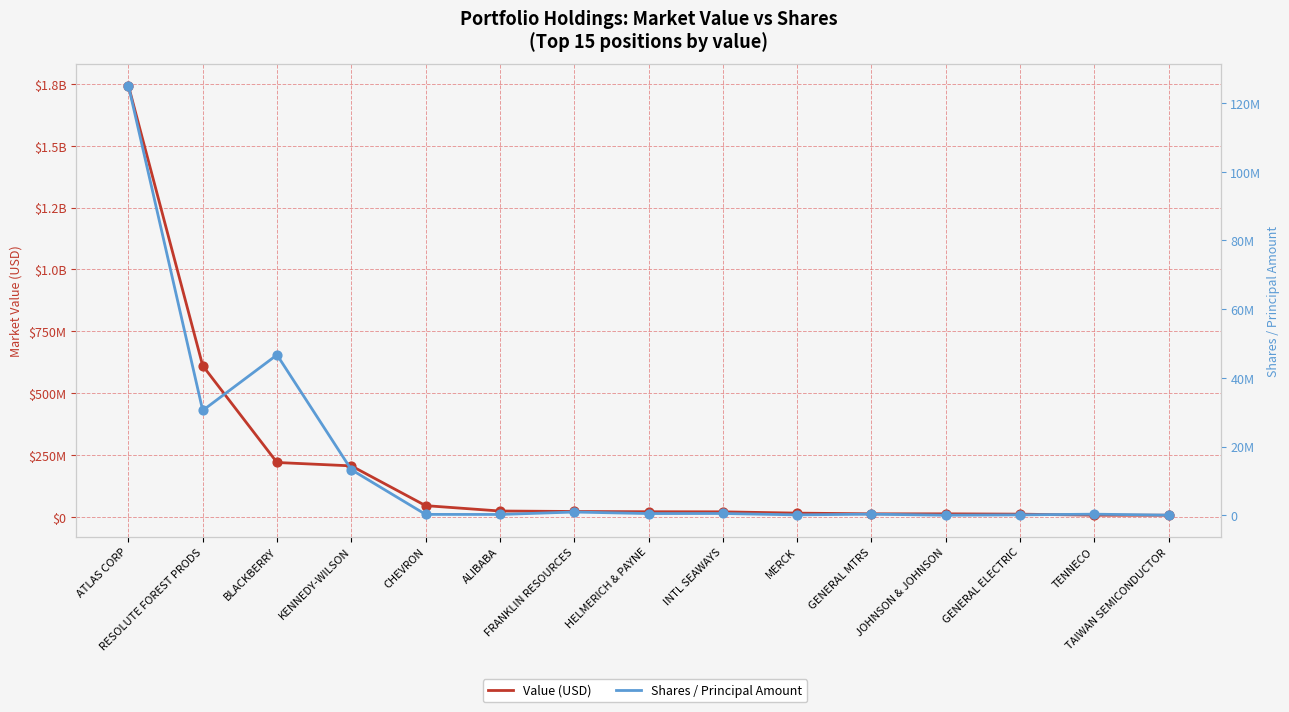

At how many categories does at least one series exceed 515539706?

2